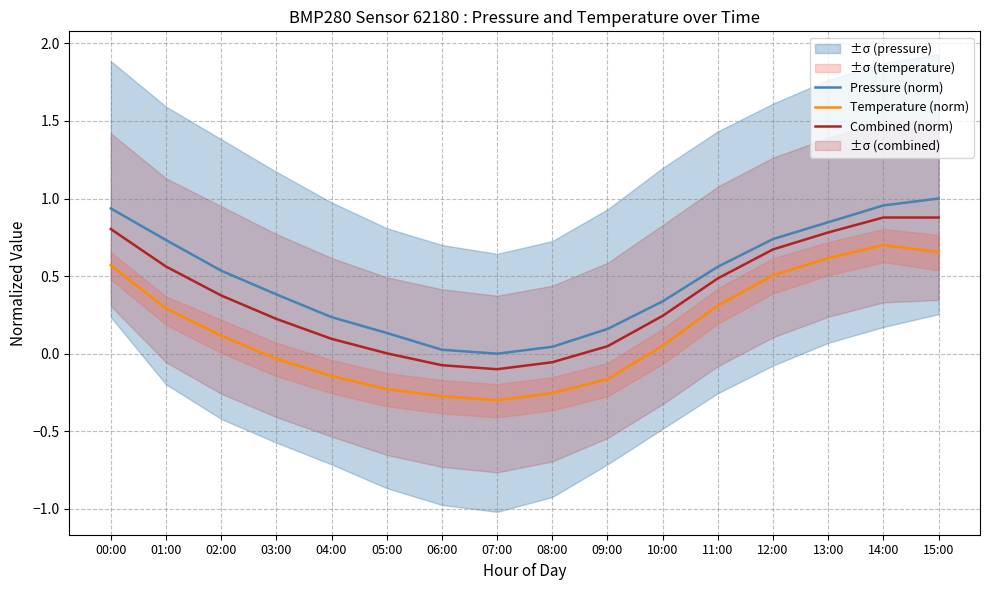

Is it true that Temperature (norm) equals 0.1 at 10:00?

True